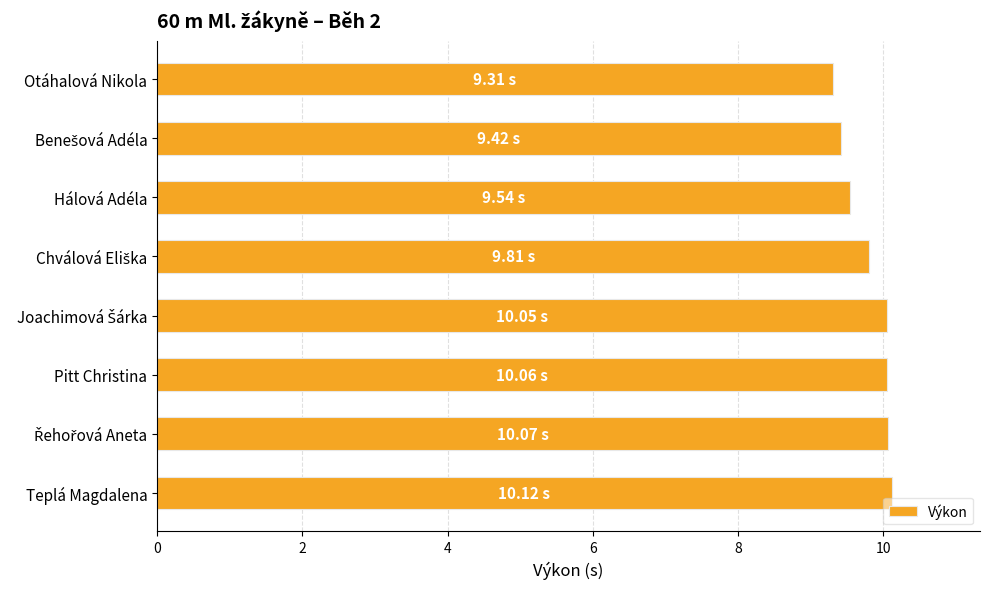

What is the change in value from Otáhalová Nikola to Teplá Magdalena?

+0.8